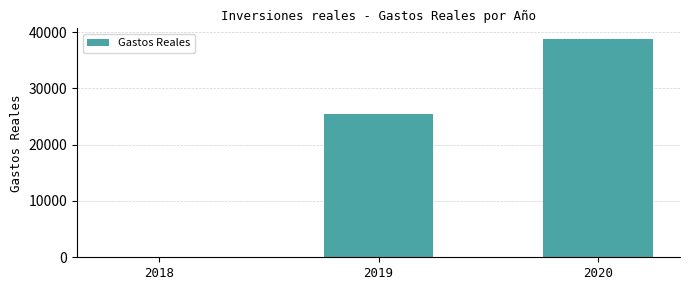

At which category does the chart reach its peak across all series?

2020